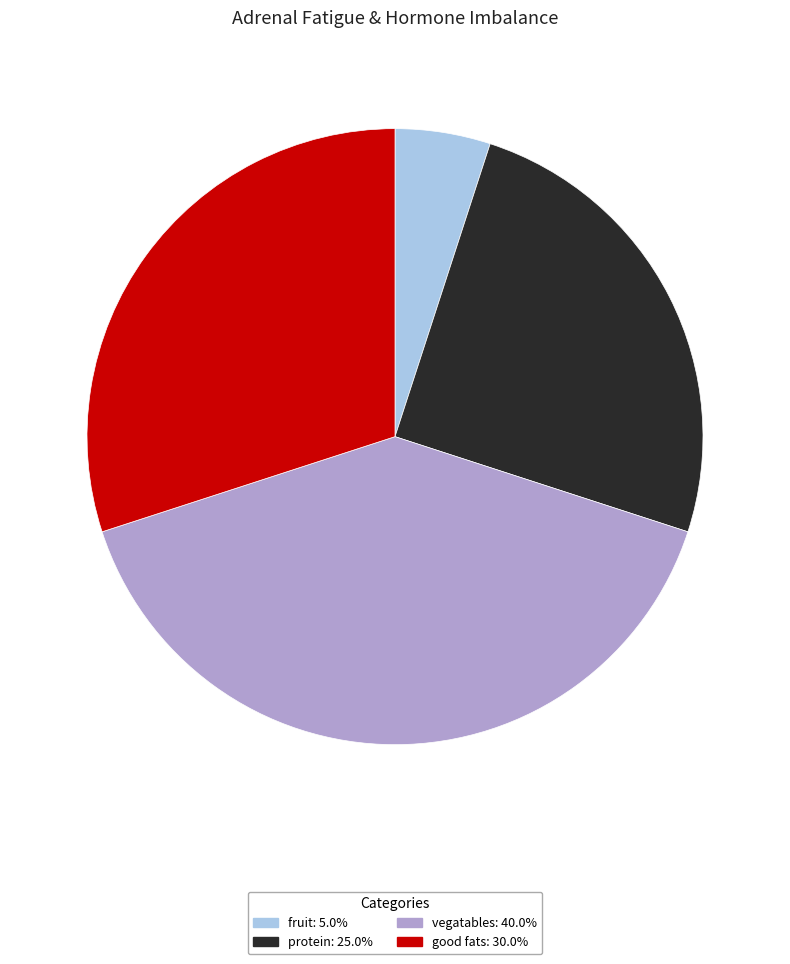

Is there a majority slice in this chart?

No